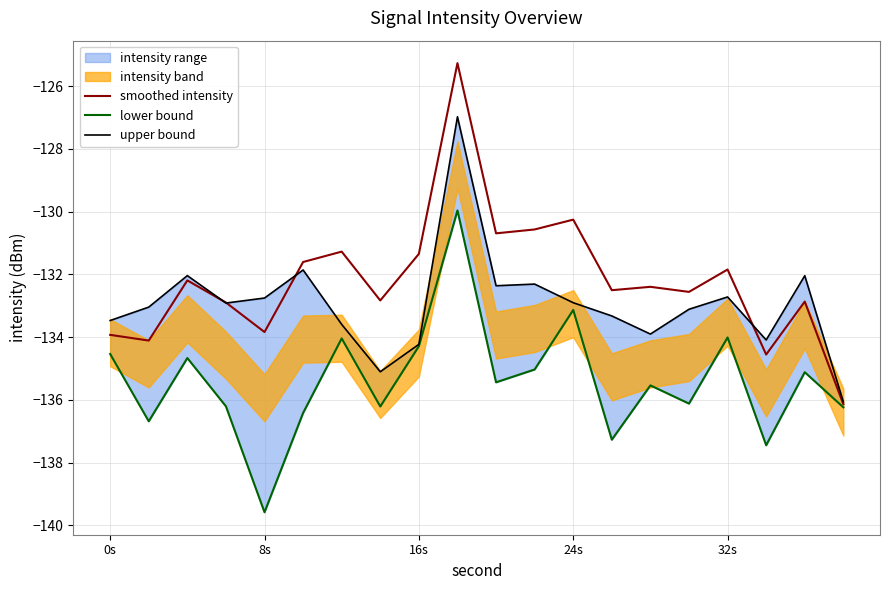

What is the highest value of the smoothed intensity series?

-125.3